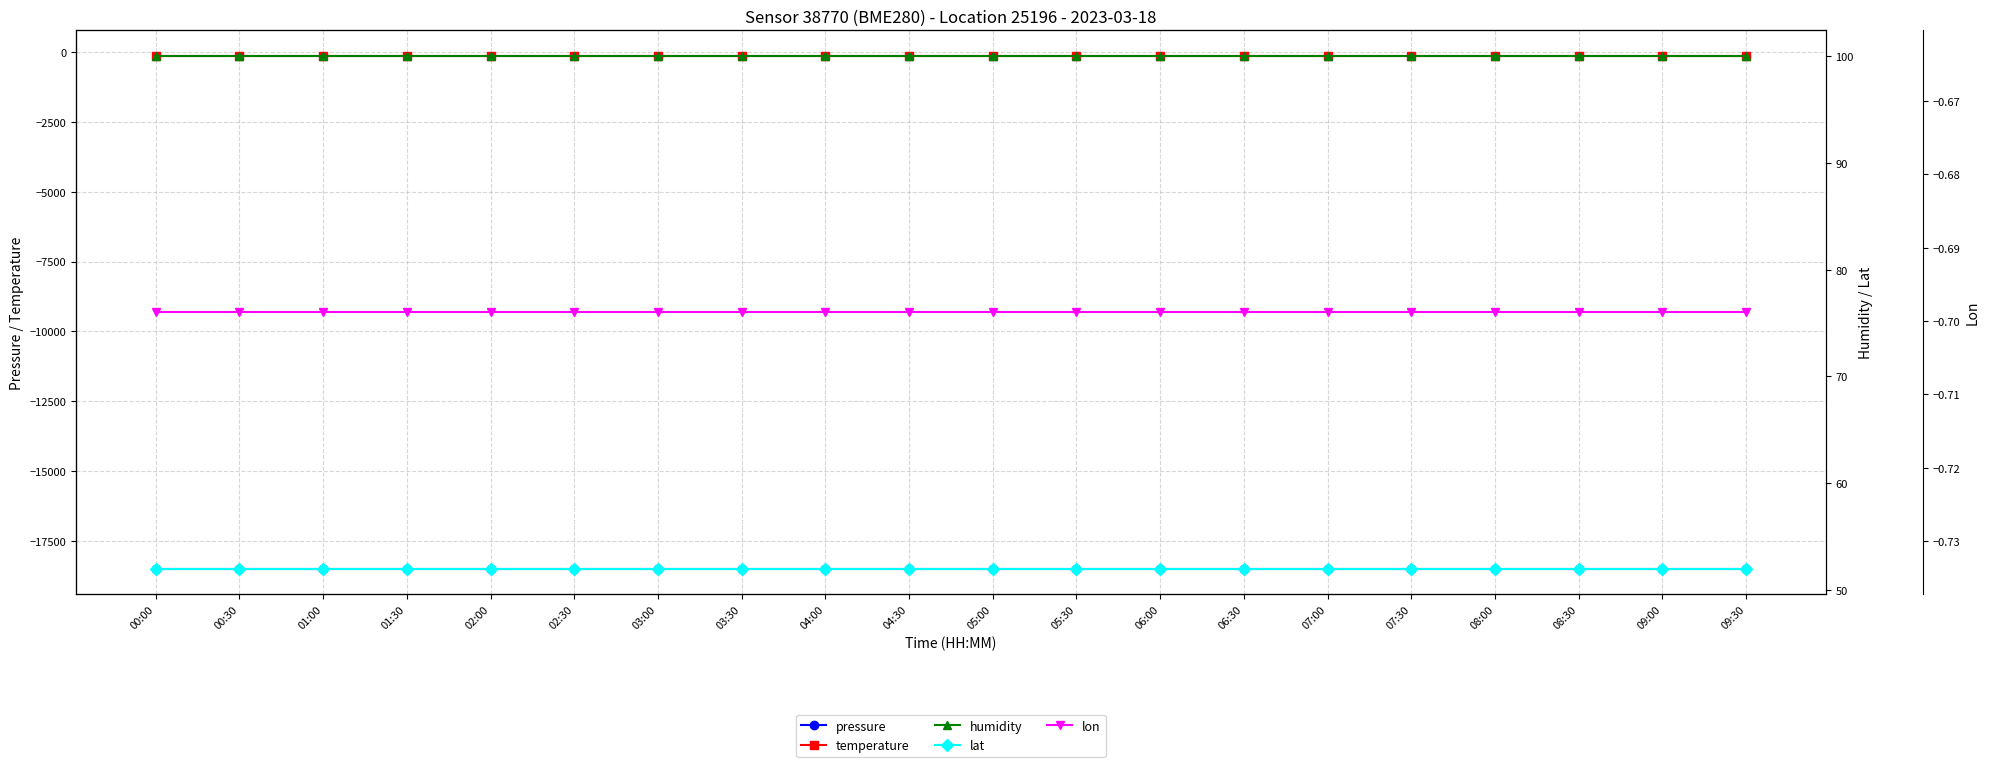

True or false: humidity has a value of 100.0 at 02:30.

True